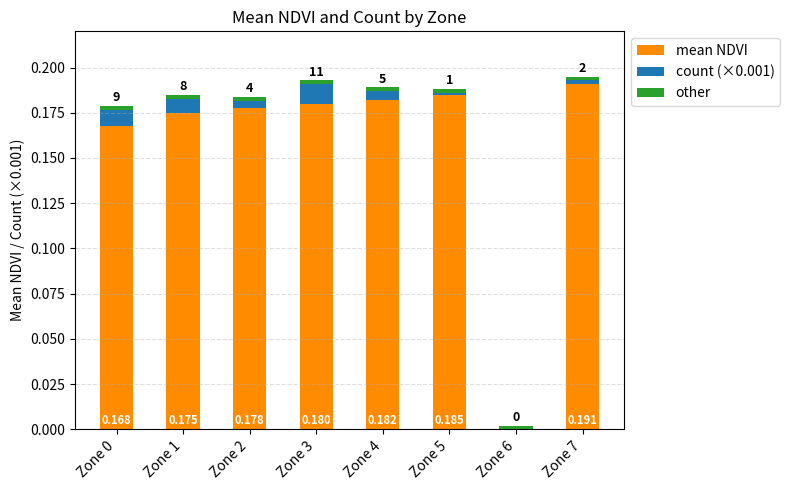

How many data points does each series have?

8